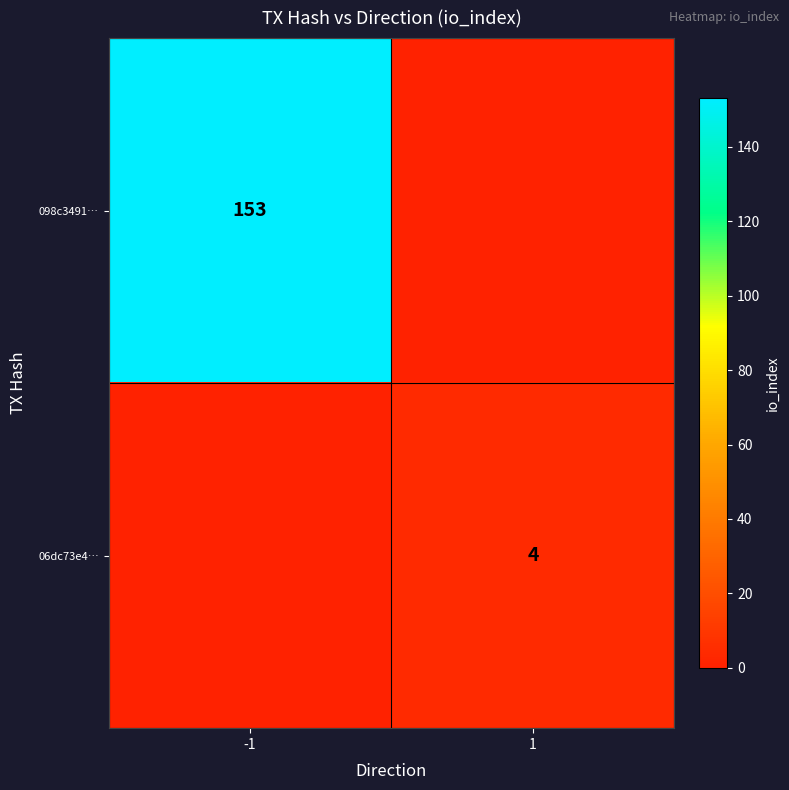

Is the value of 098c3491… at -1 greater than the value of 06dc73e4… at 1?

Yes